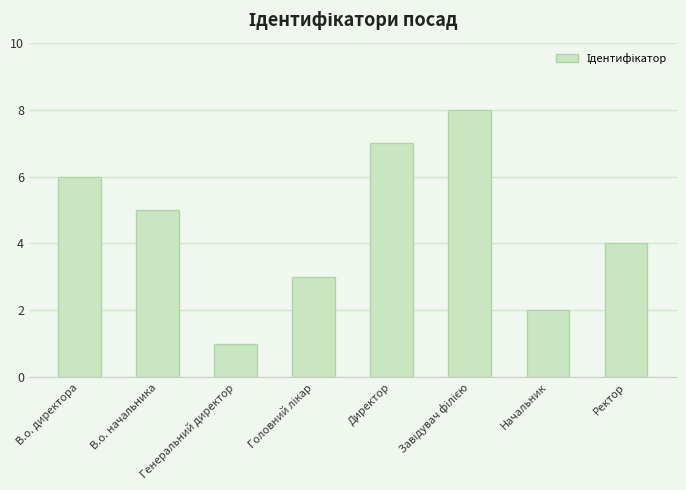

Between Генеральний директор and В.о. начальника, which is larger?

В.о. начальника